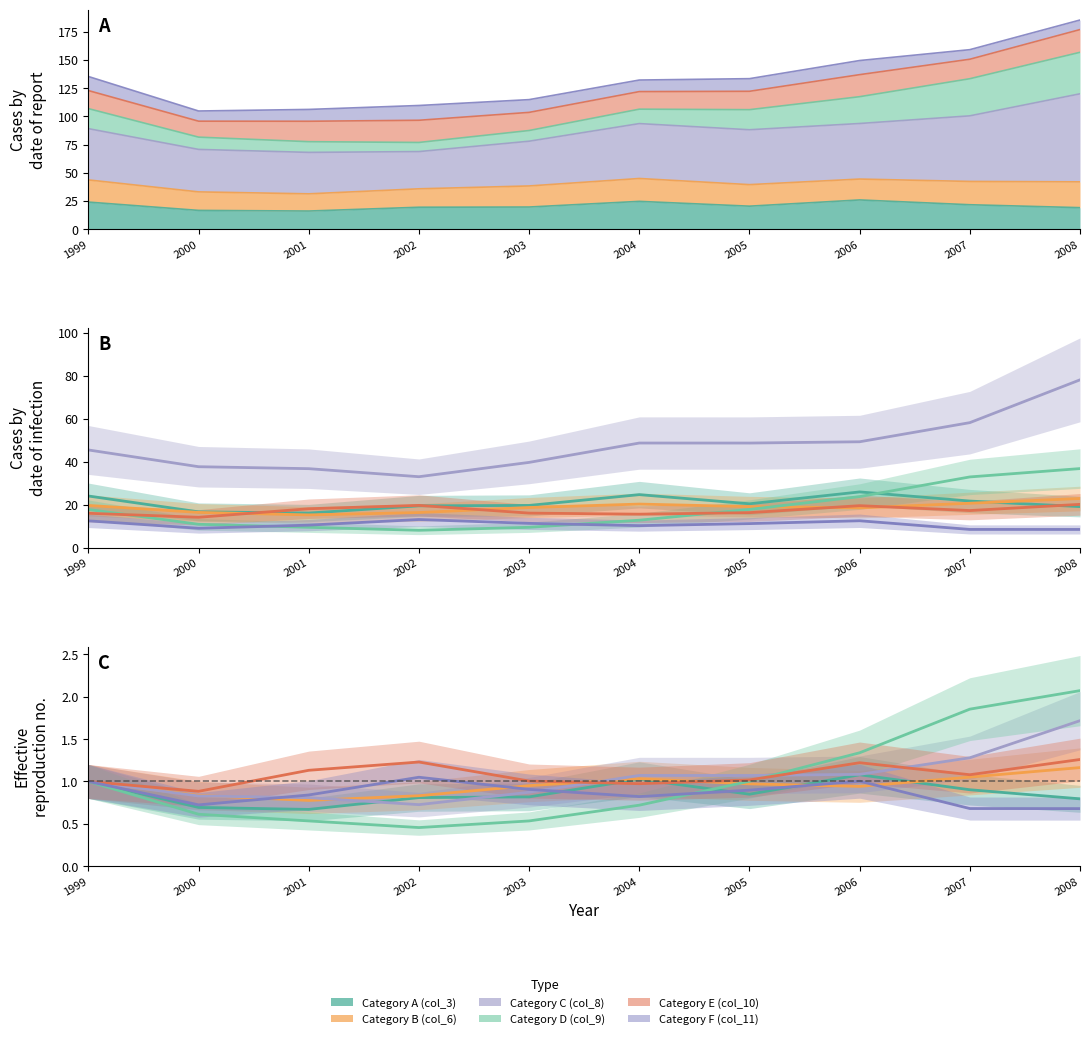

True or false: Category A (col_3) has more than 0 points higher than both neighbors.

True